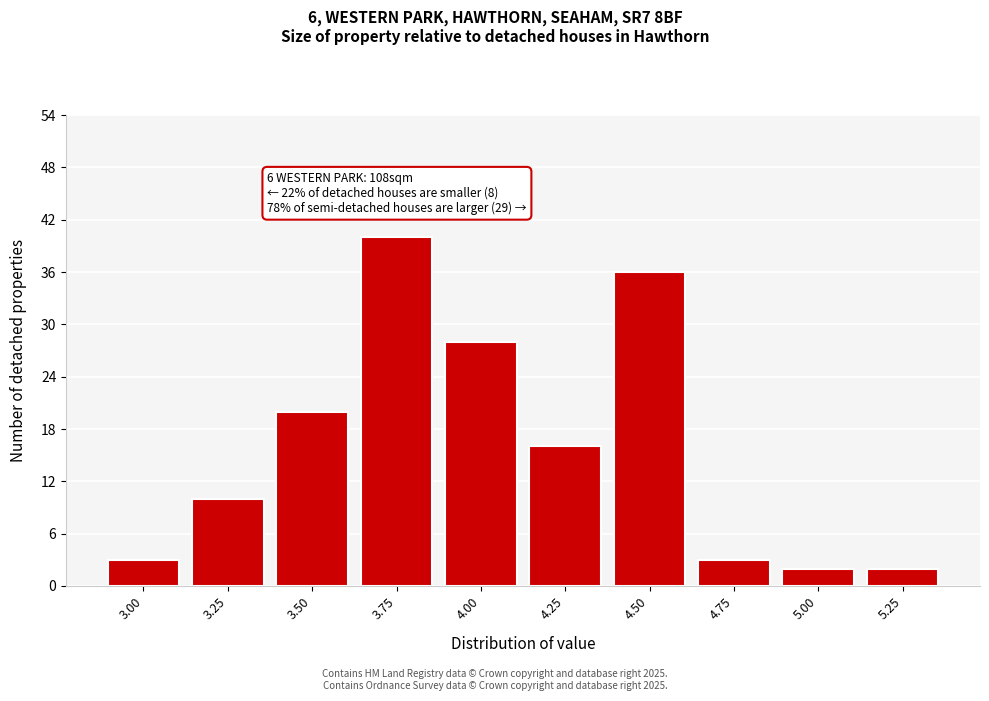

Reading right to left, extract all data points from this chart.

2	2	3	36	16	28	40	20	10	3